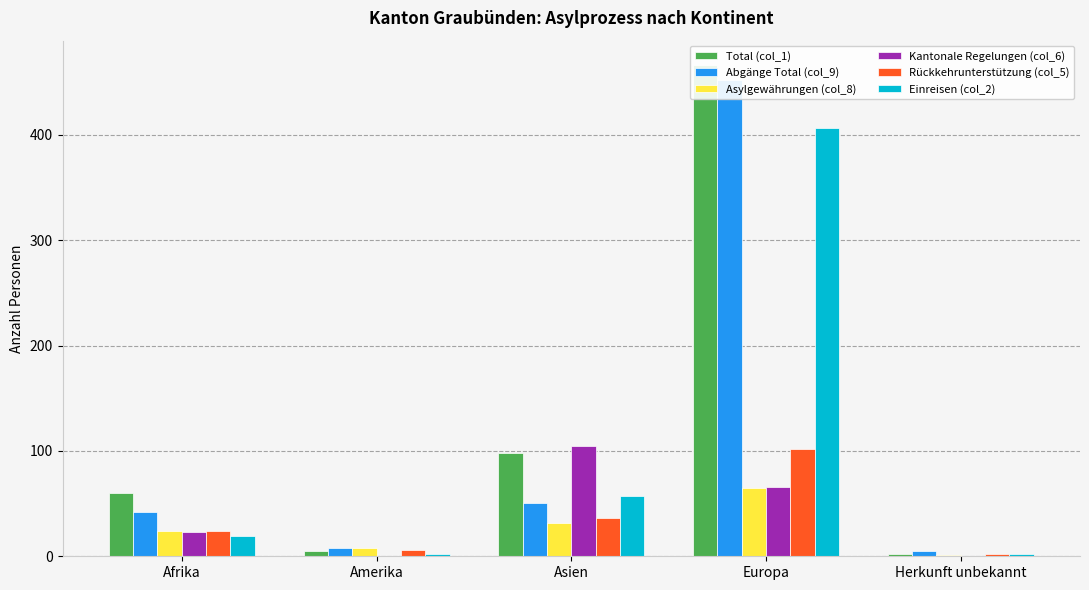

True or false: Abgänge Total (col_9) has a value of 452 at Europa.

True